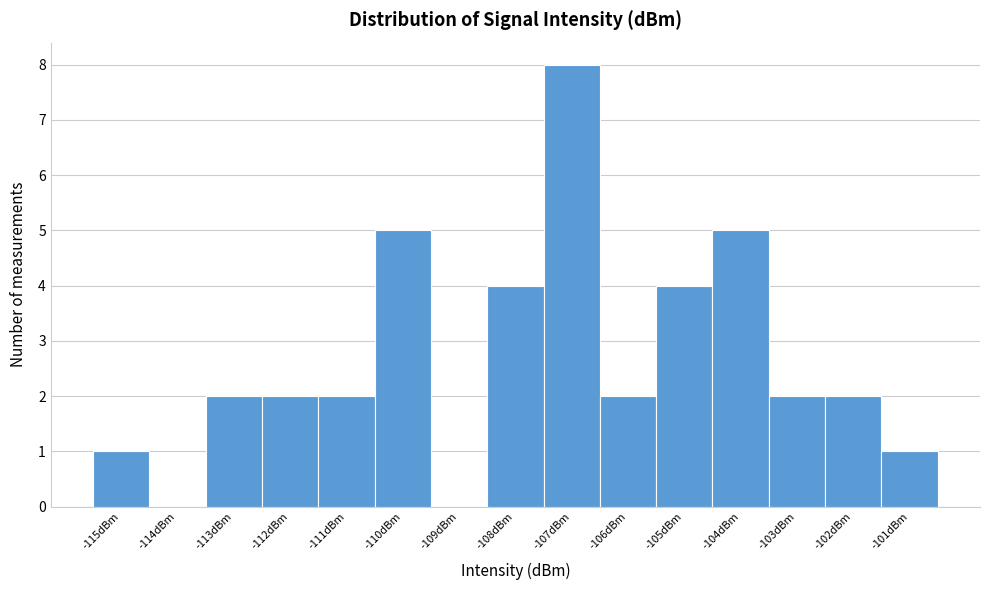

Which range on the x-axis has the tallest bar?

-107.4 to -106.4